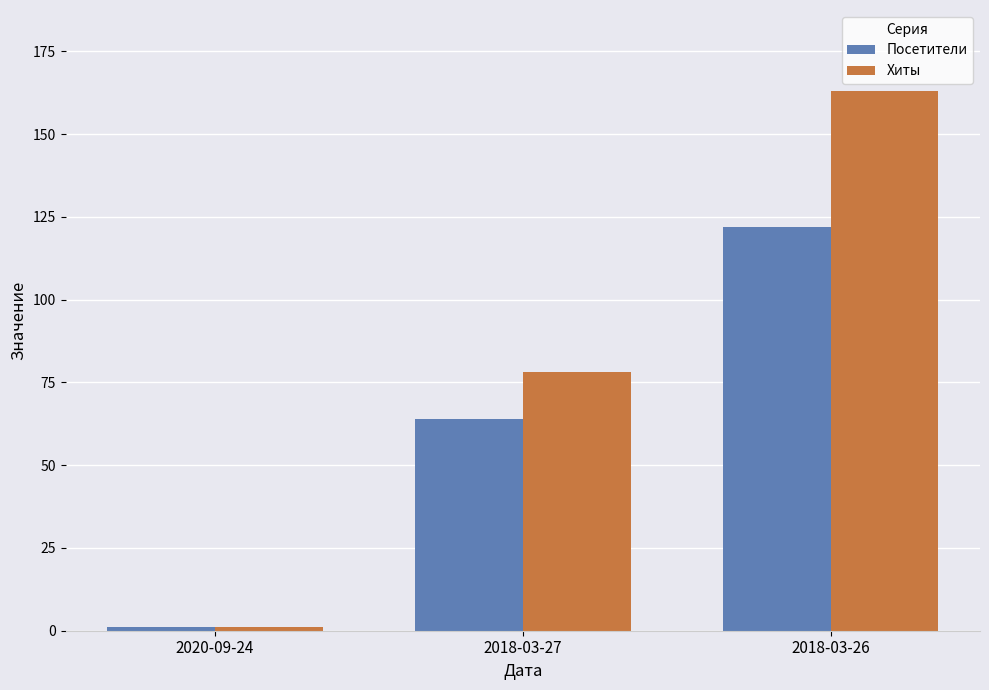

What is the value of the Хиты bar at the 3rd from the left?

163